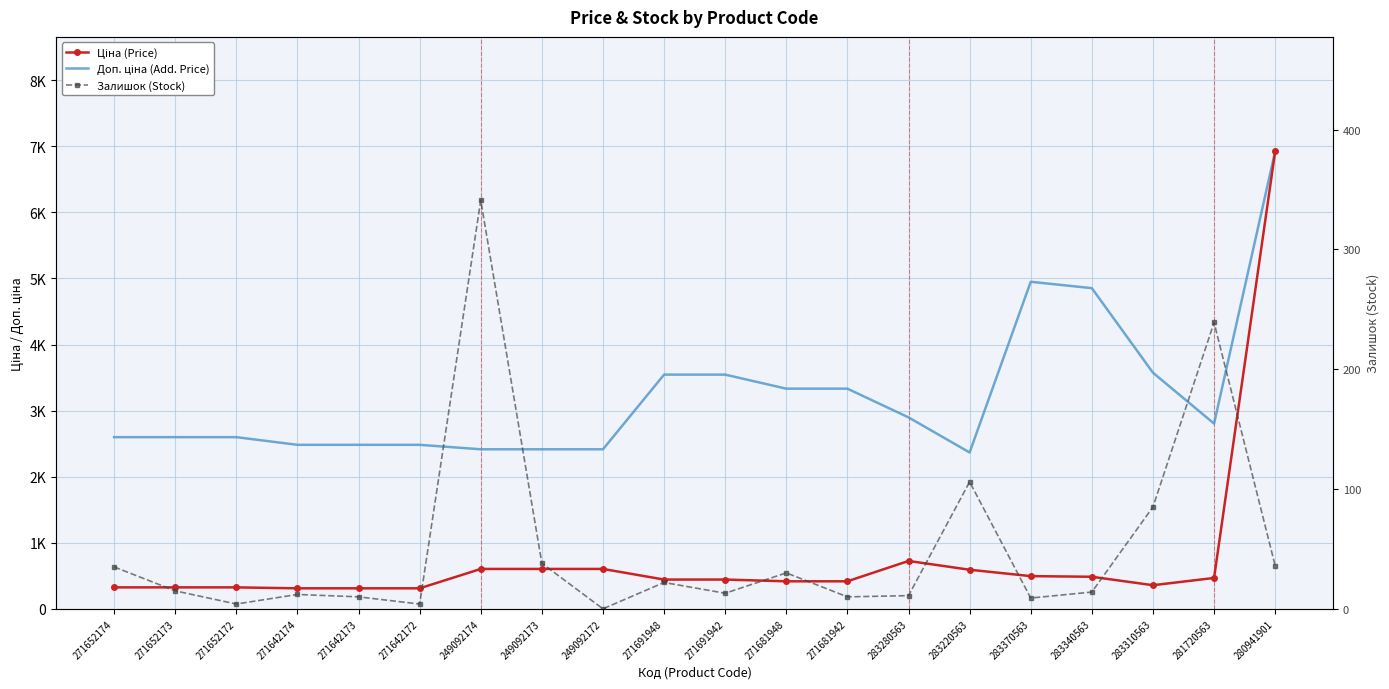

What position from the right is 249092173?

13